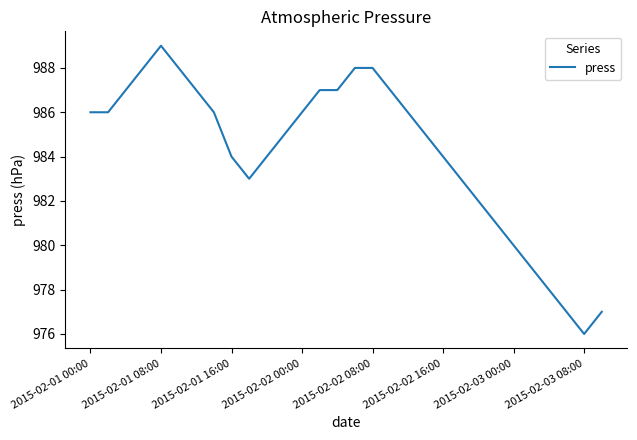

What is the difference between the maximum and minimum values?

13